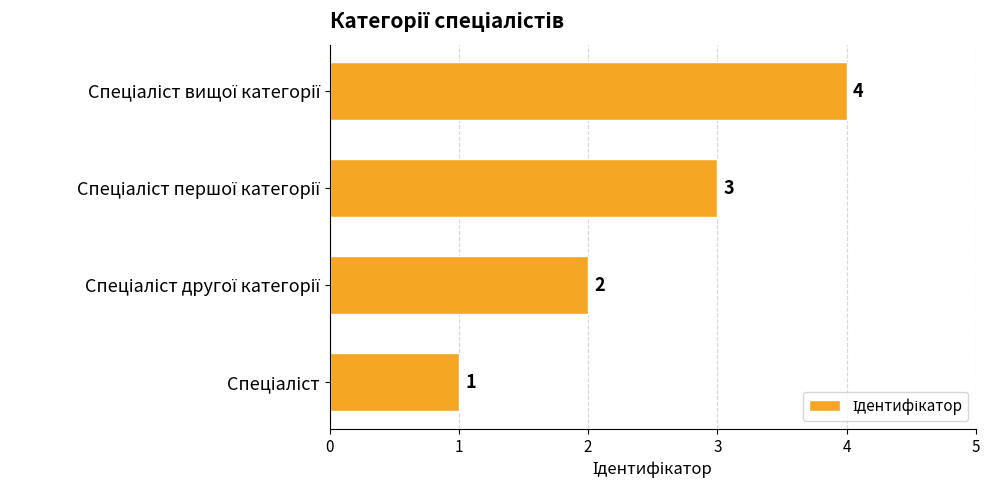

What is the maximum value shown in the chart?

4